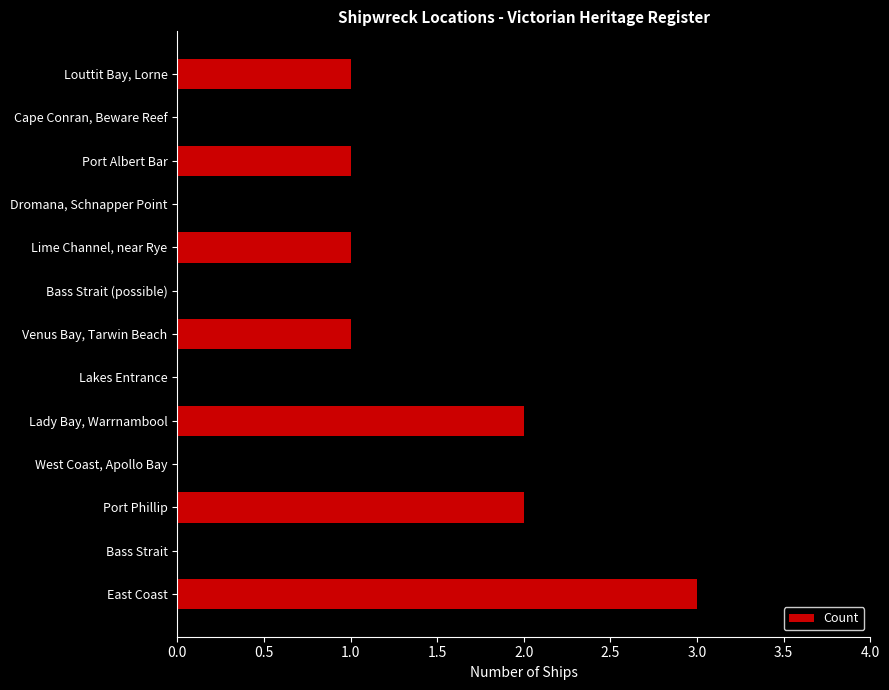

The chart shows a value of 0 at Dromana, Schnapper Point. True or false?

False